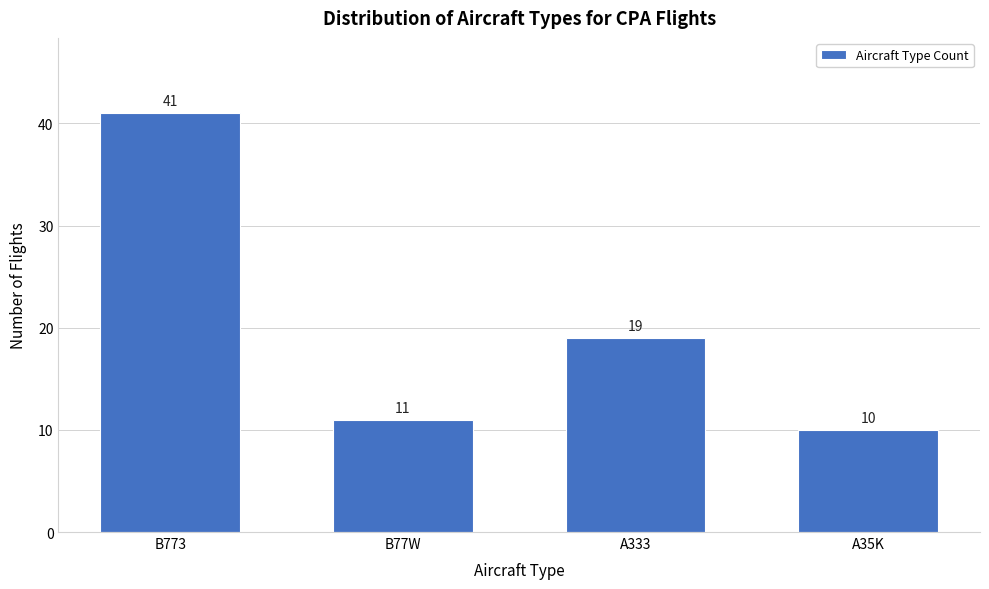

Reading left to right, transcribe all the data shown in this chart.

B773=41	B77W=11	A333=19	A35K=10